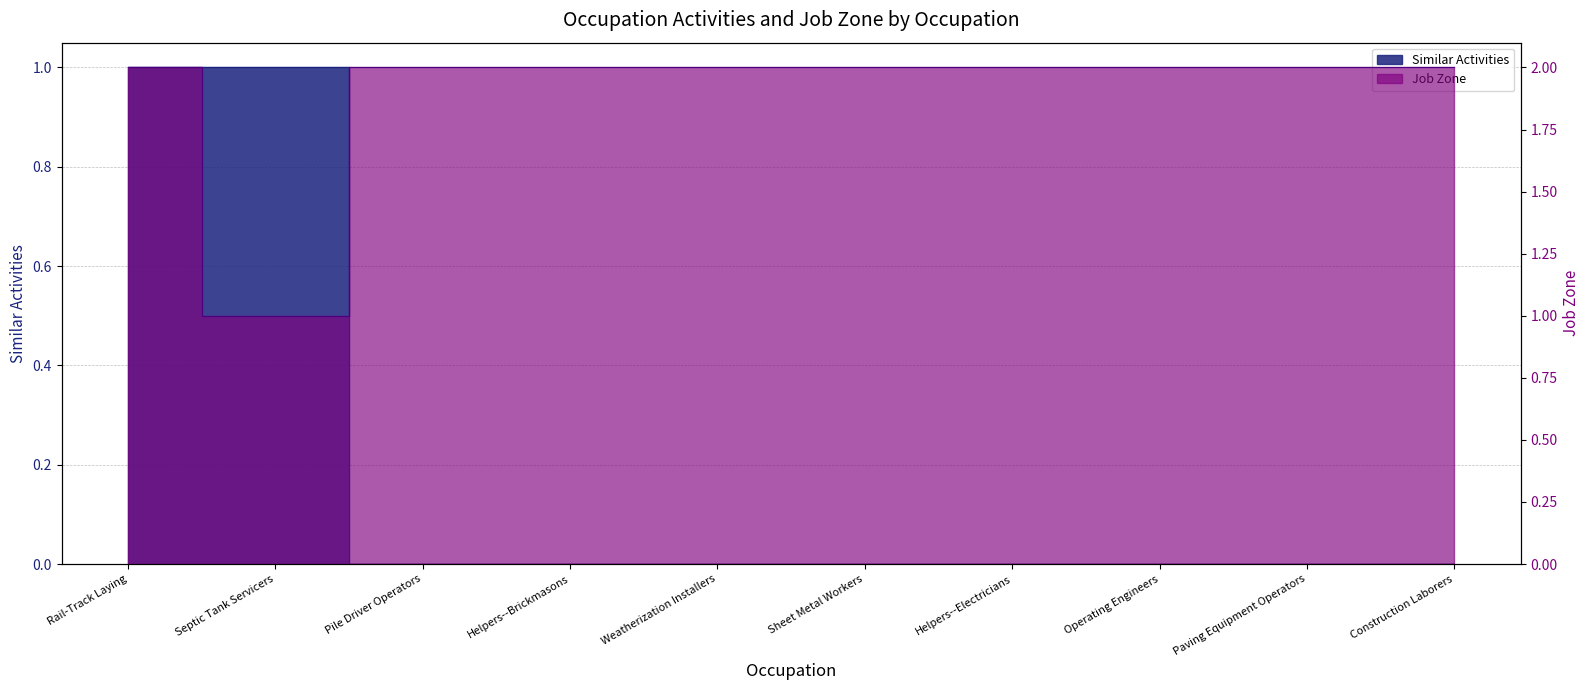

Which category has the lowest value across all series?

Pile Driver Operators